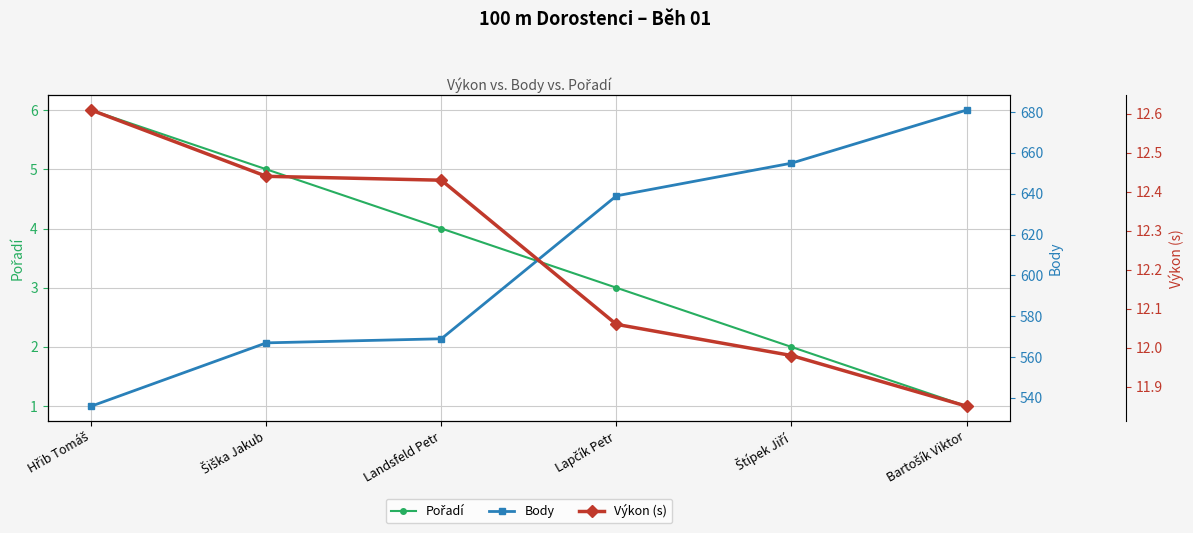

What is the difference between the highest and lowest values at Šiška Jakub?

562.0